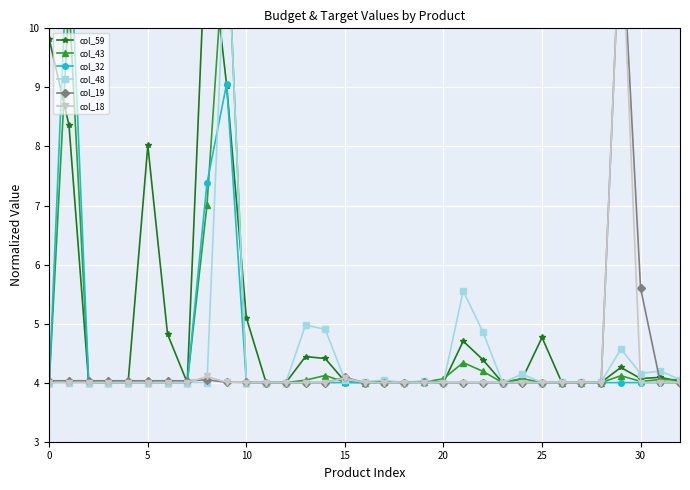

Does the chart display data point markers on the line(s)?

Yes